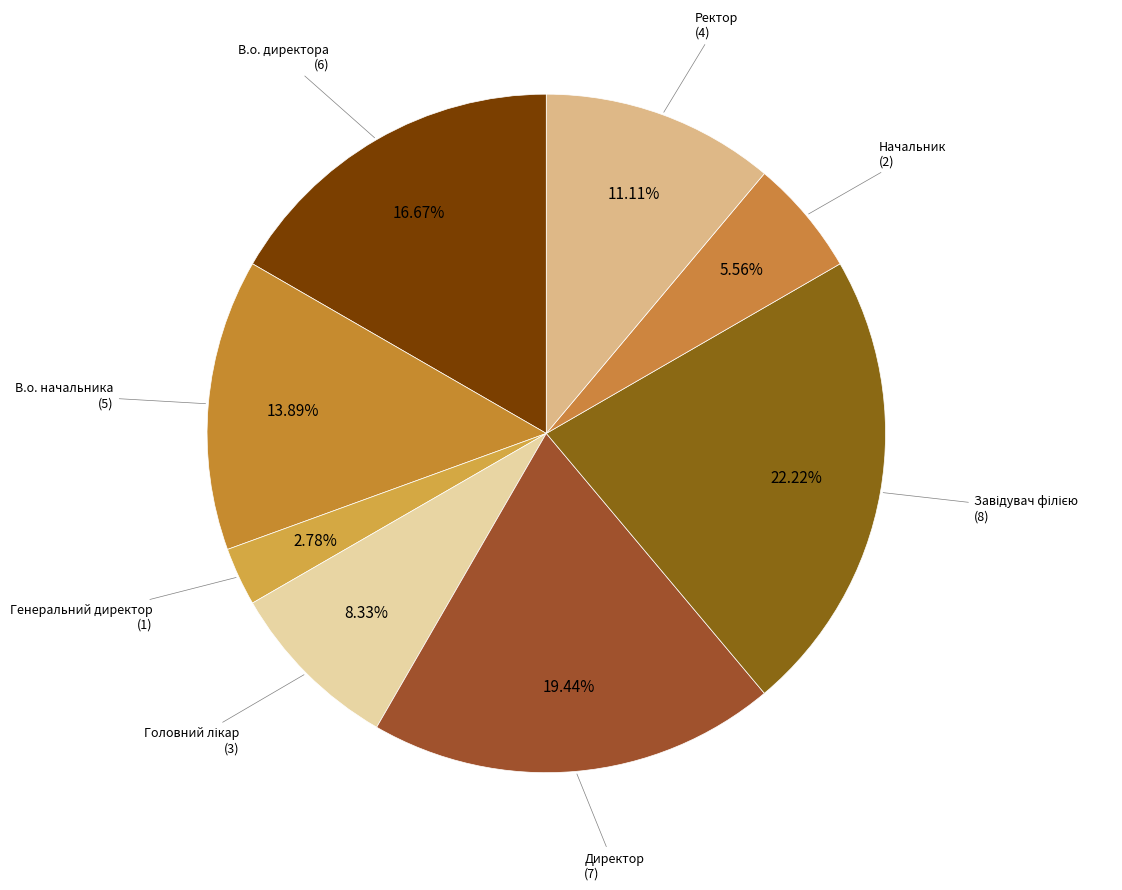

How many segments does this pie chart have?

8